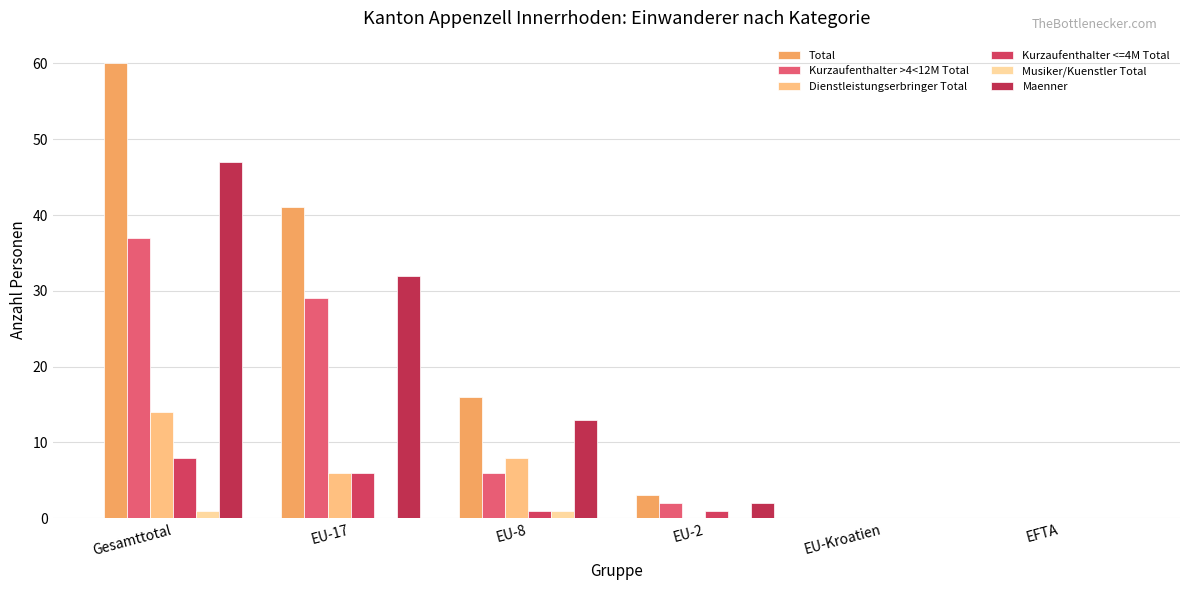

Are the bars grouped side by side (vs. stacked)?

Yes